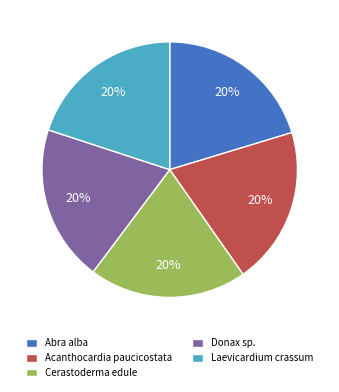

Is it true that Cerastoderma edule is 20% of the pie?

True